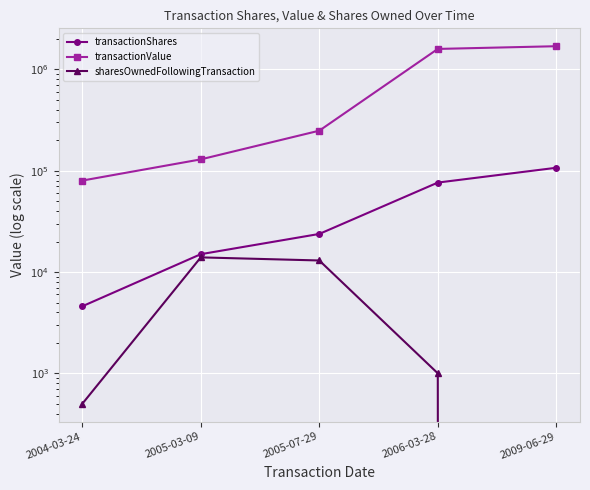

True or false: transactionShares has more than 1 points higher than both neighbors.

False